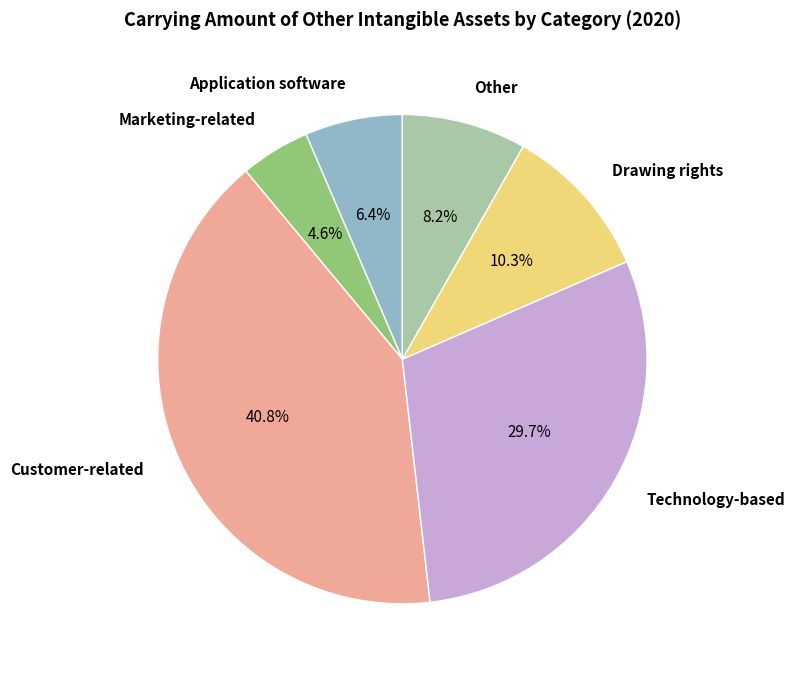

To the nearest percent, what portion does Drawing rights represent?

10%